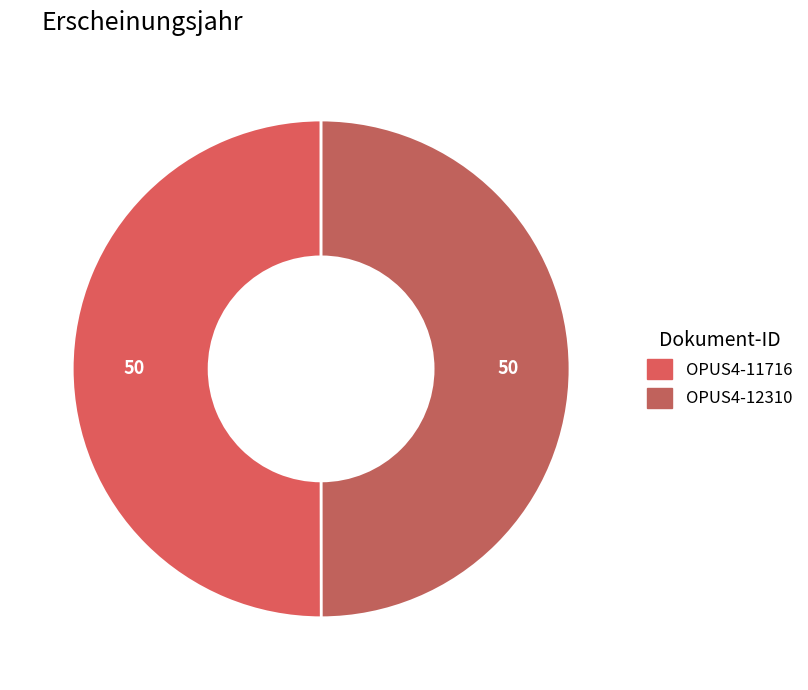

Between OPUS4-11716 and OPUS4-12310, which is larger?

OPUS4-11716